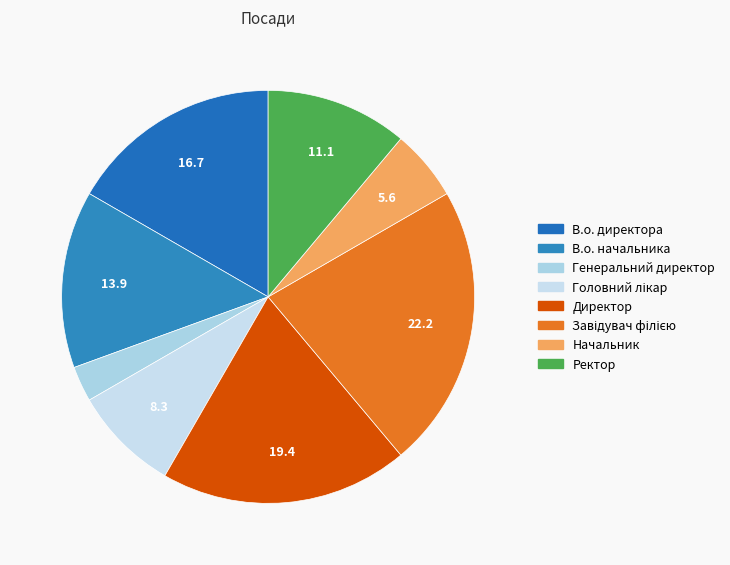

Which category has the biggest portion of the pie?

Завідувач філією